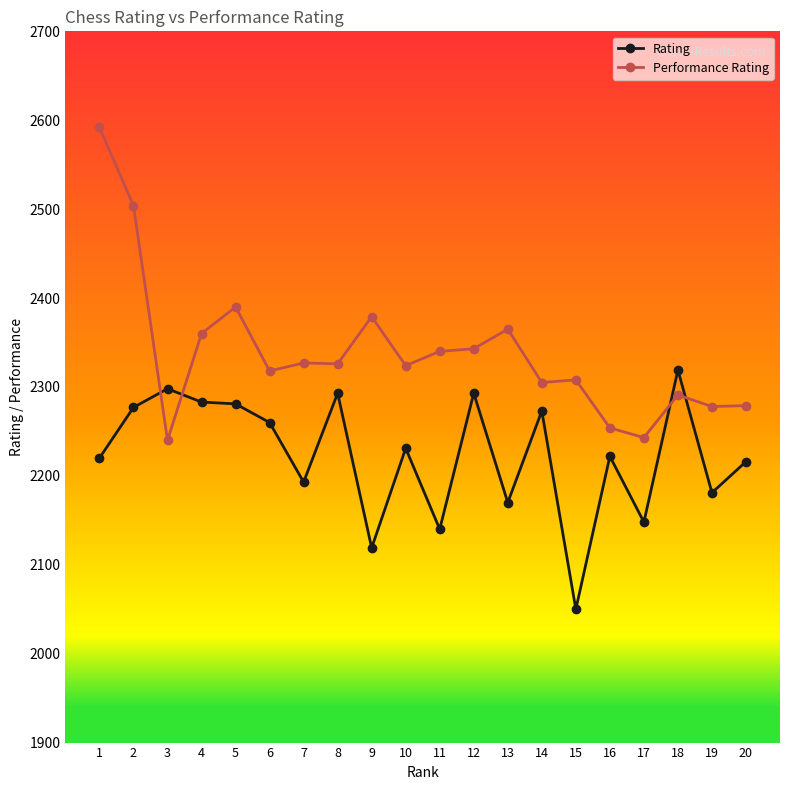

Where do Performance Rating and Rating first cross each other?

2 and 3